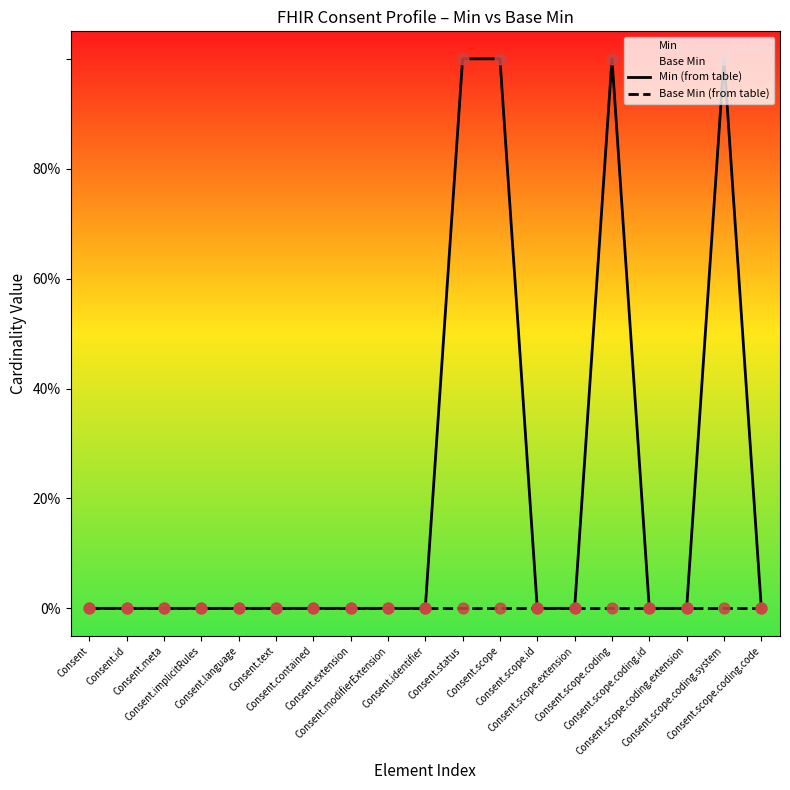

Is the value of Base Min (from table) at Consent.identifier greater than the value of Min (from table) at Consent.text?

No